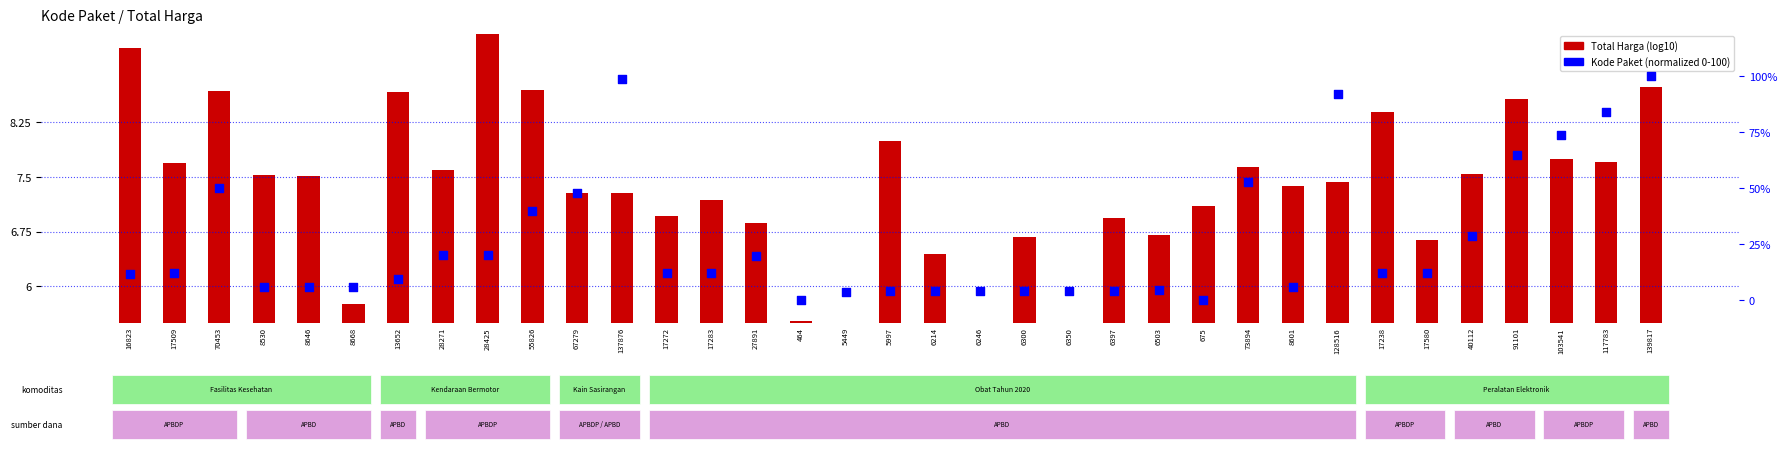

Is the value of Total Harga (log10) at 103541 greater than the value of Kode Paket (normalized) at 17238?

No